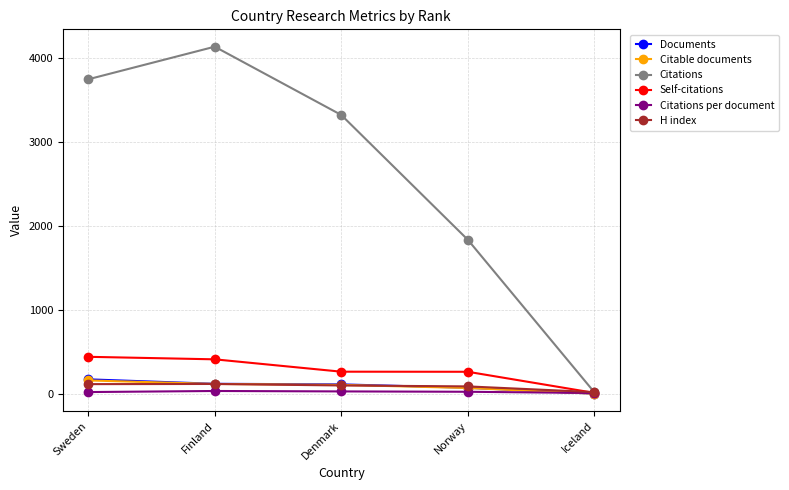

How many data points in Citations per document are less than 25?

2